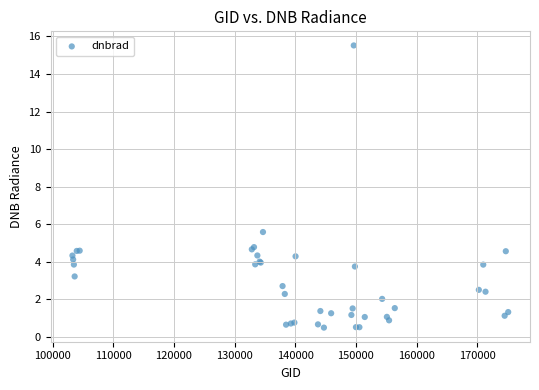

What Y value in the scatter plot is closest to 8?

5.6